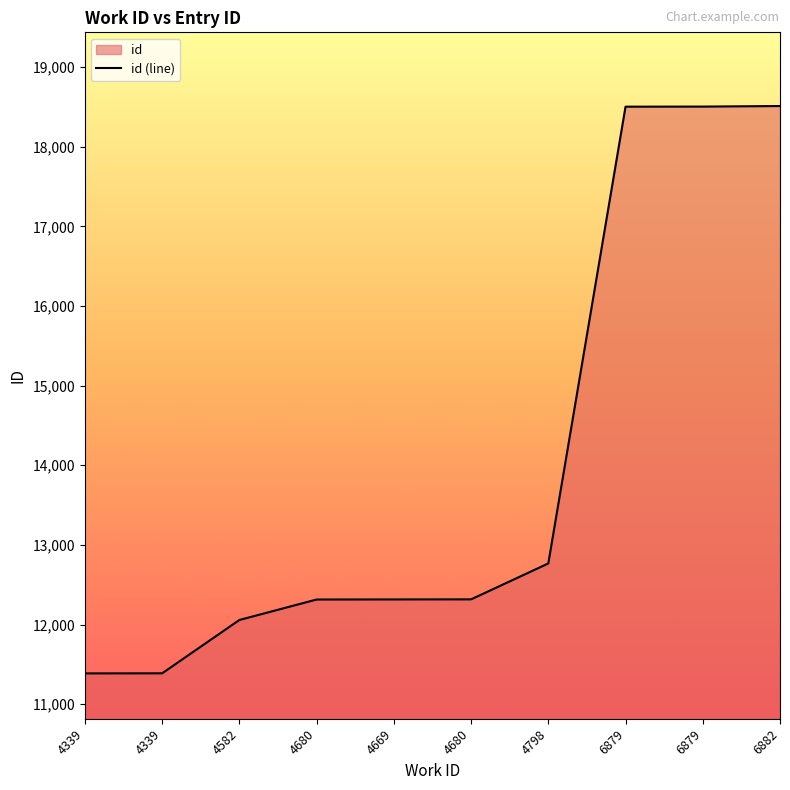

What value does the data have at 4339, to the nearest 100?

11400